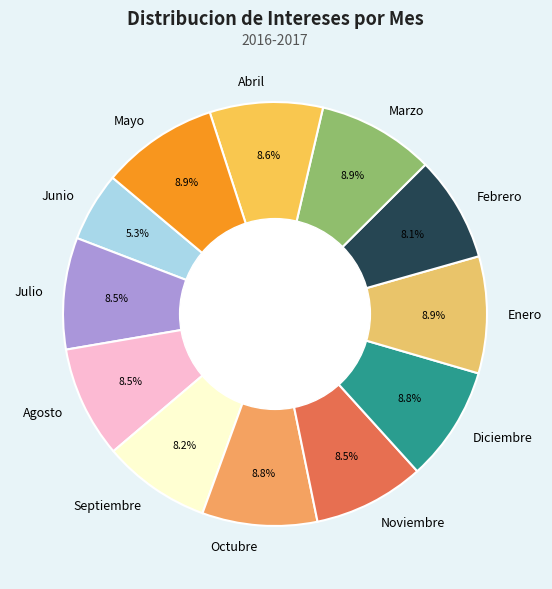

Does Abril account for over 50% of the chart?

No